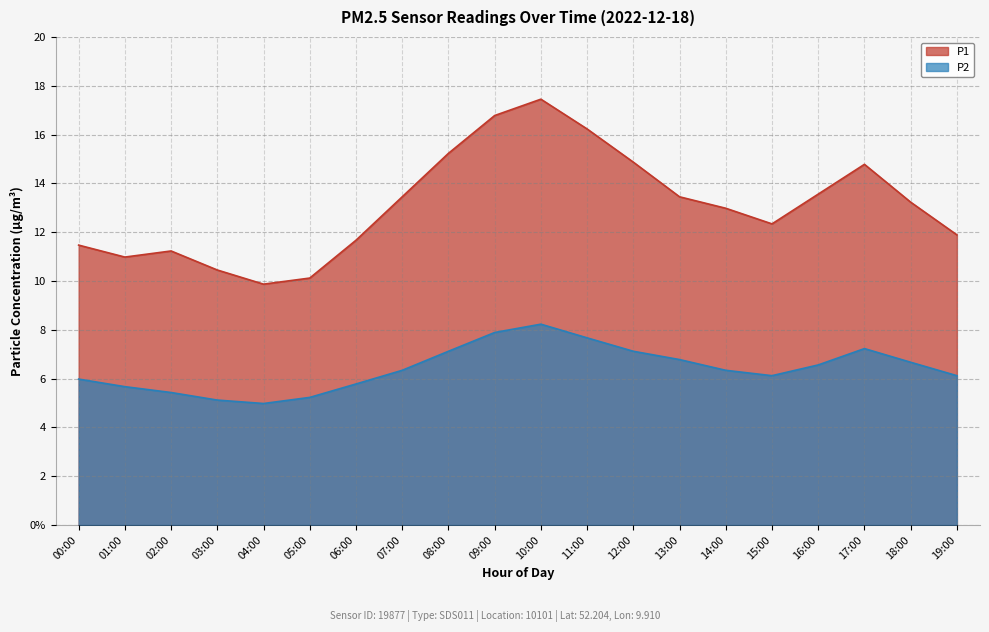

How many lines are shown in the chart?

2